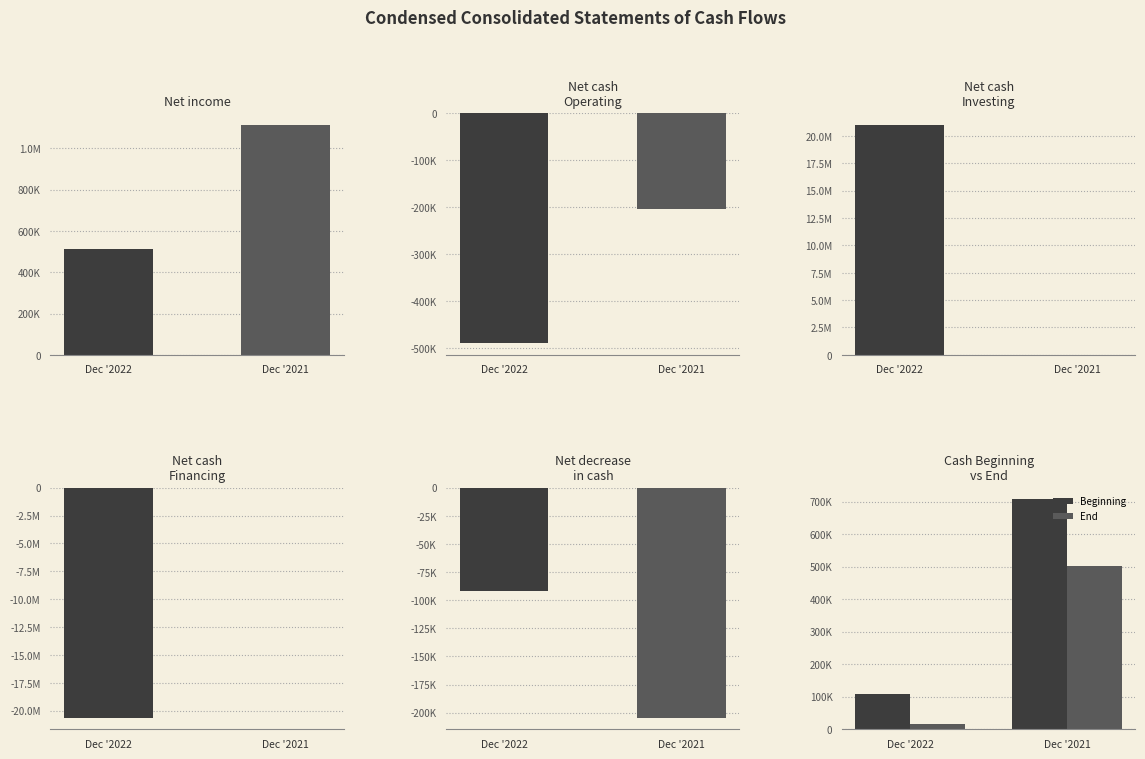

What is the sum of the End values at Dec '2022 and Dec '2021?

519024